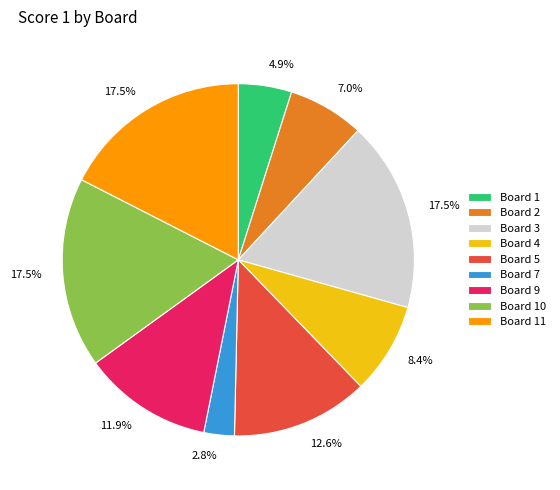

True or false: Board 3 accounts for 6% of the total.

False